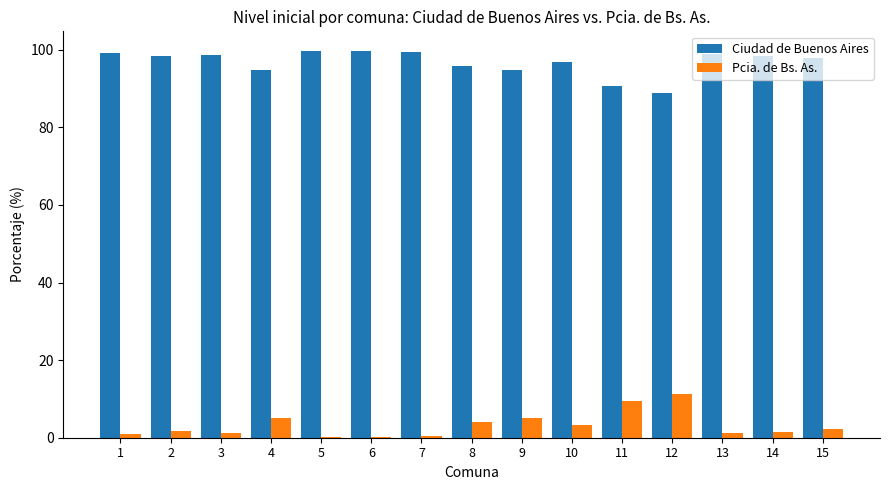

Which series has the largest total across all categories?

Ciudad de Buenos Aires